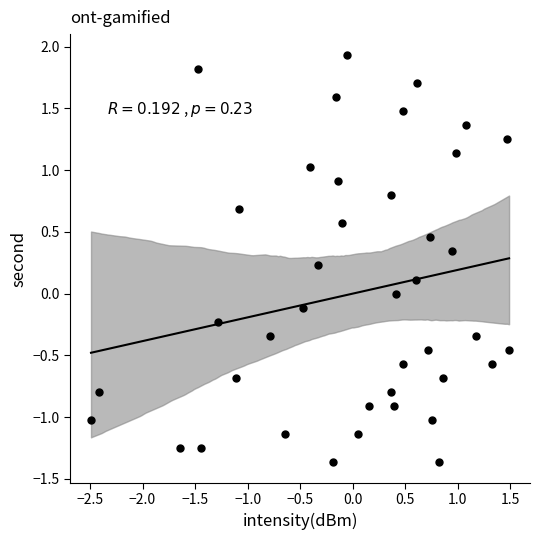

What is the range of X values (max minus min)?

4.0